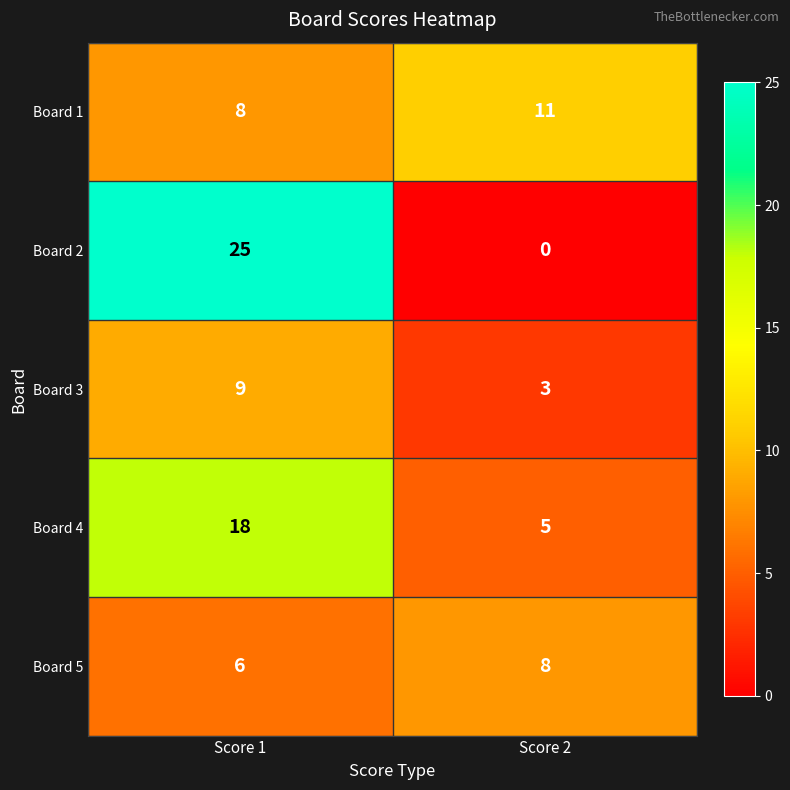

At which category does the chart reach its peak across all series?

Score 1